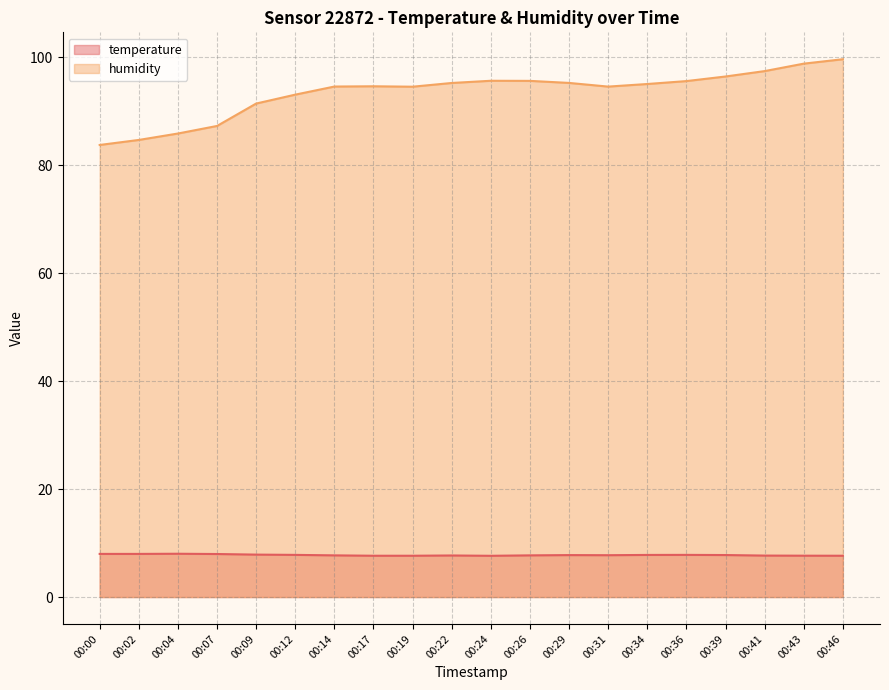

True or false: temperature and humidity intersect in this chart.

False